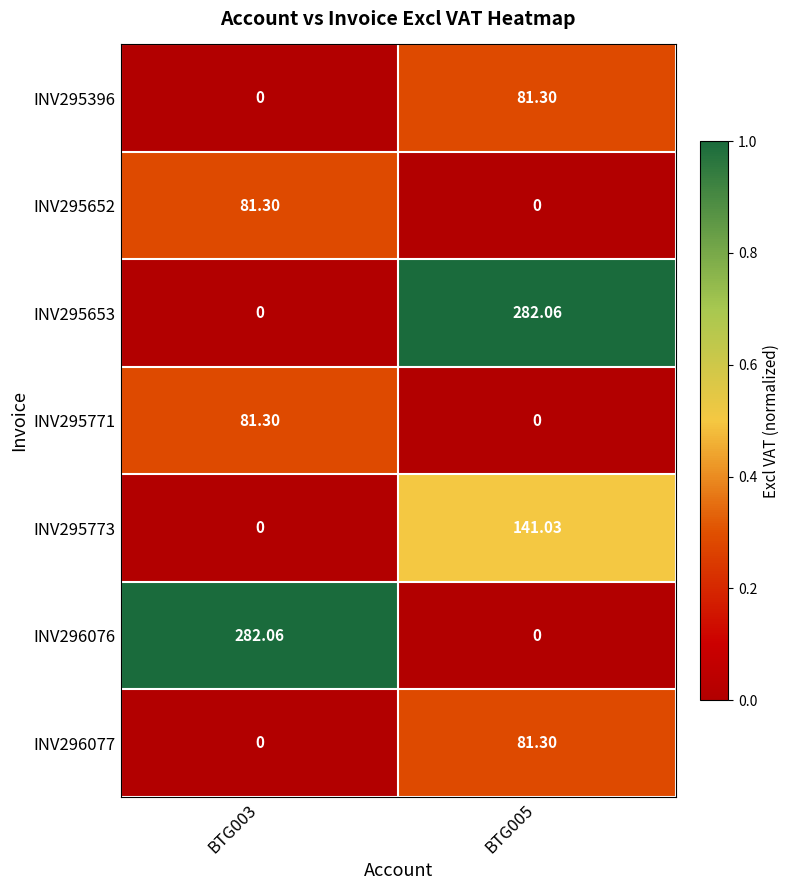

Is the value of INV295396 at BTG003 greater than the value of INV296076 at BTG003?

No